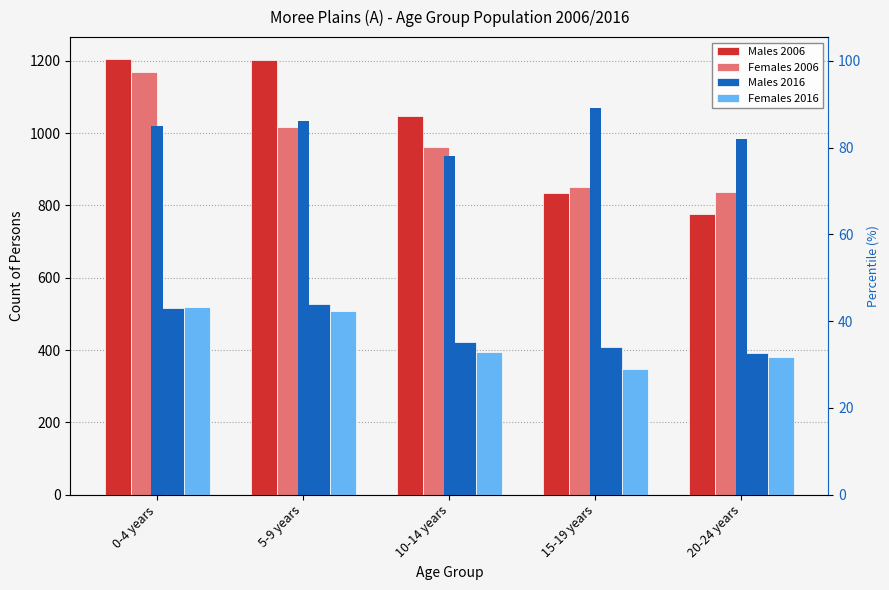

Which series has the largest total across all categories?

Males 2006